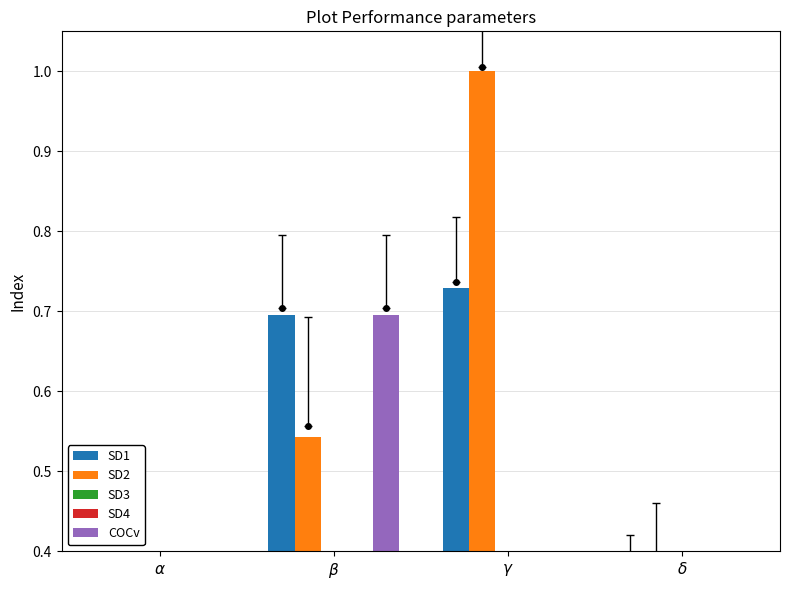

Reading left to right, what are all the values shown in this chart?

SD1: 0.1	0.7	0.7	0.1
SD2: 0.0	0.5	1.0	0.2
SD3: 0.1	0.1	0.0	0.0
SD4: 0.0	0.0	0.0	0.0
COCv: 0.0	0.7	0.0	0.0